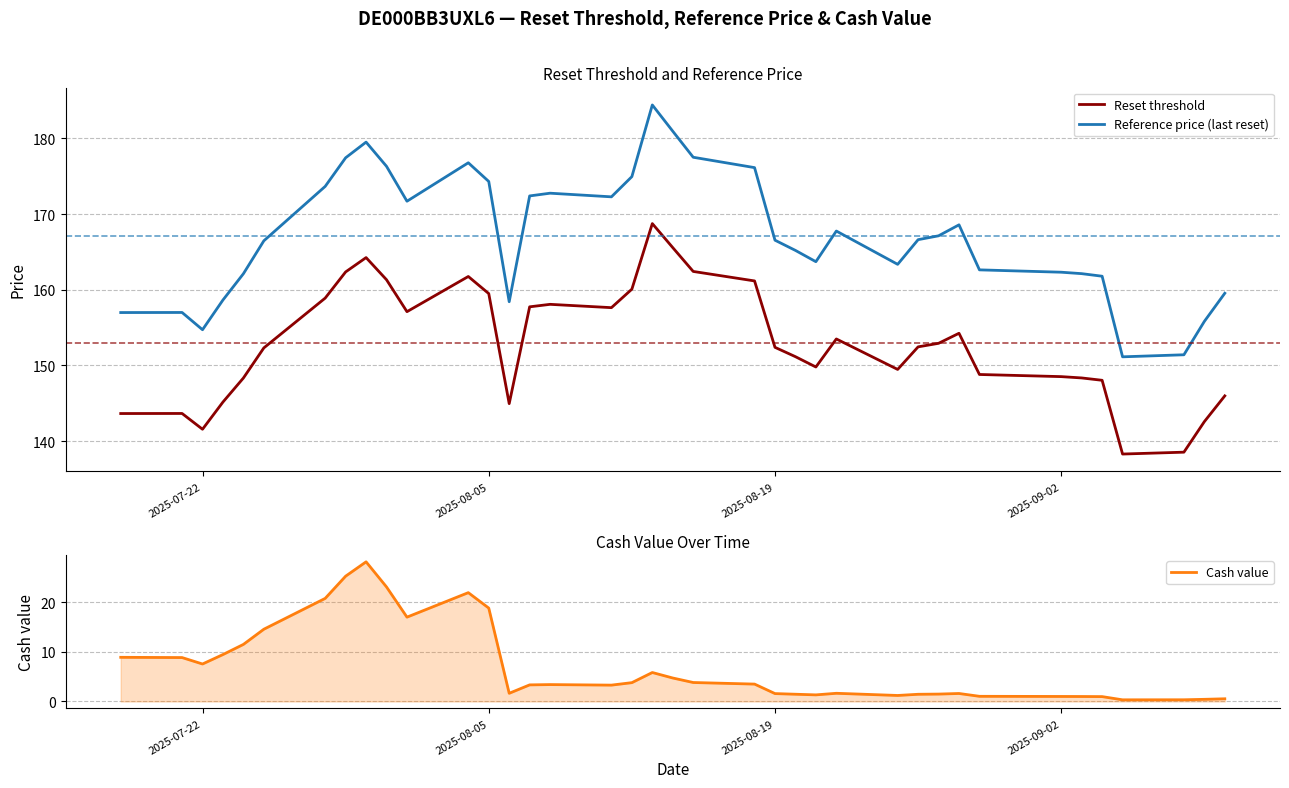

True or false: Cash value and Reset threshold cross at least once.

False